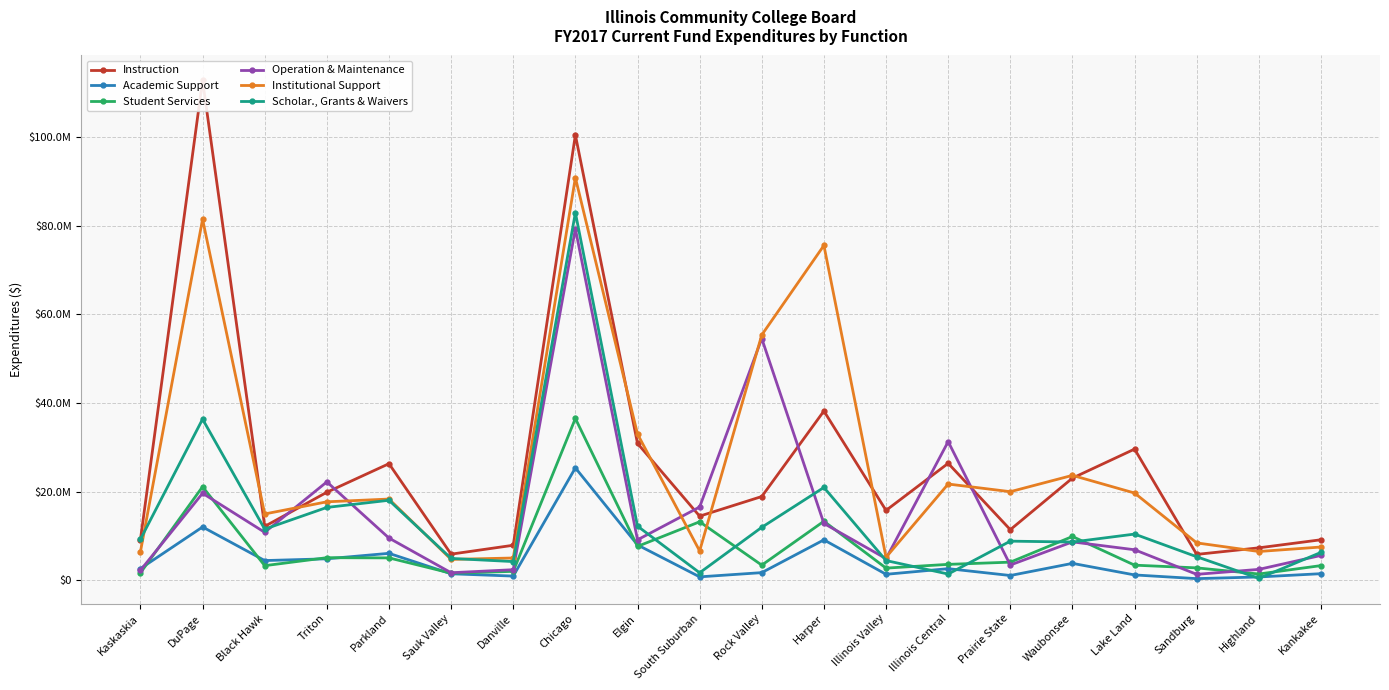

What are all the series names shown in the legend?

Instruction, Academic Support, Student Services, Operation & Maintenance, Institutional Support, Scholar., Grants & Waivers